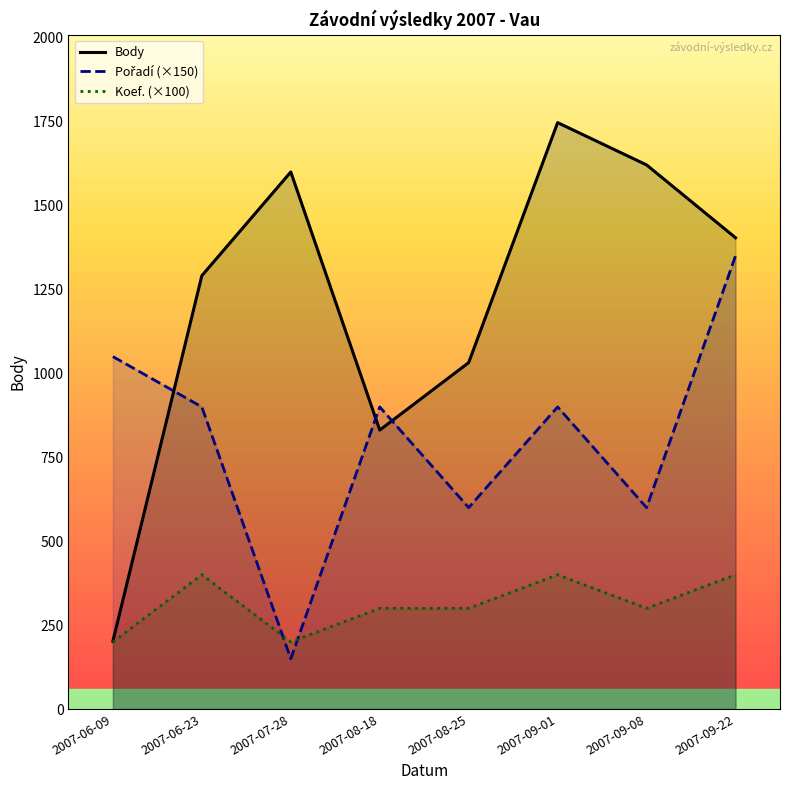

What is the sum of the Pořadí (×150) values at 2007-08-25 and 2007-07-28?

750